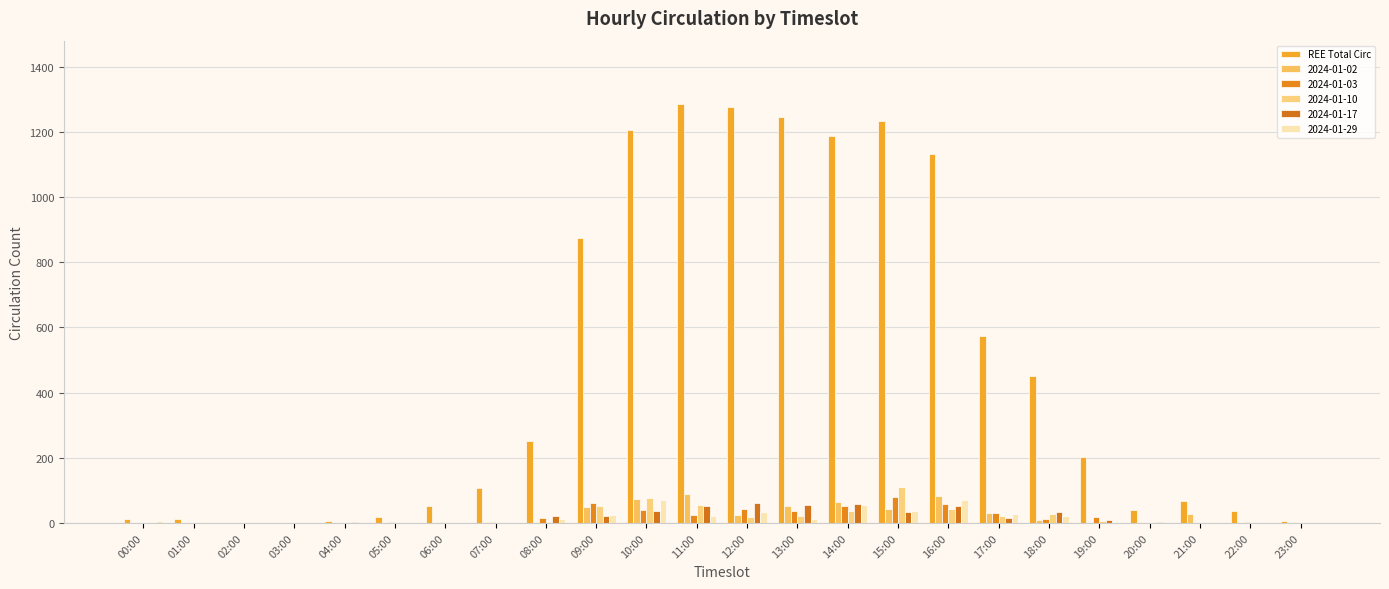

What is the label of the 1st bar from the right?

23:00